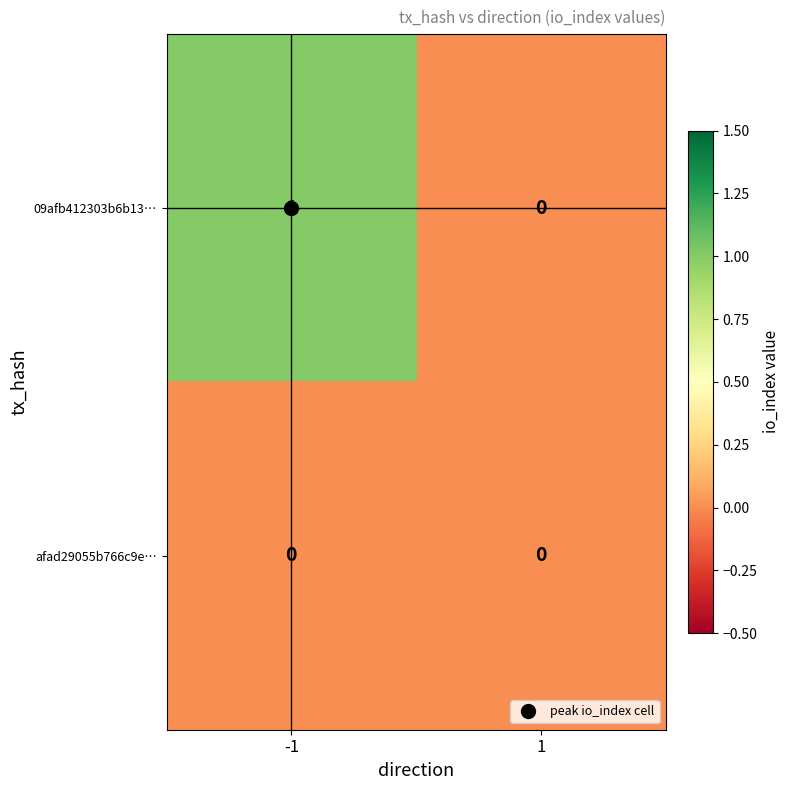

Which series has the widest spread of values?

09afb412303b6b13…